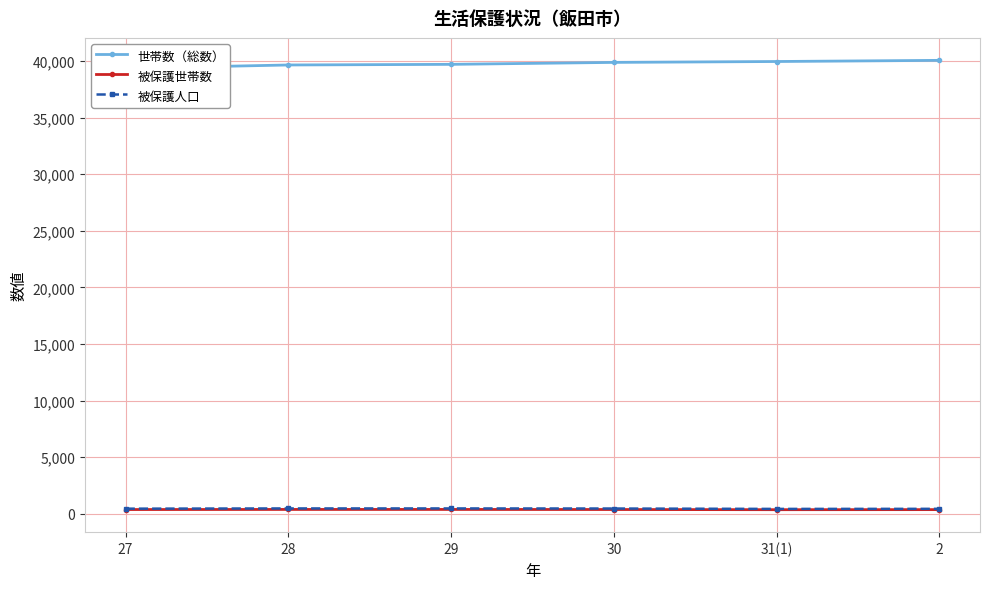

What is the difference between the highest and lowest values at 27?

38975